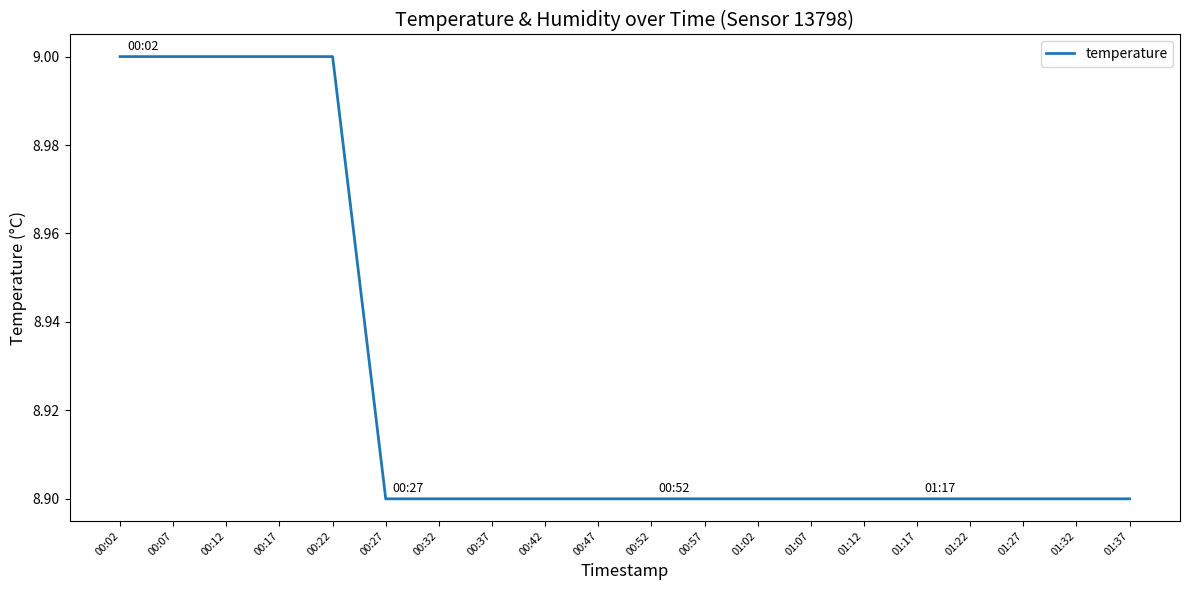

What is the maximum value shown in the chart?

9.0